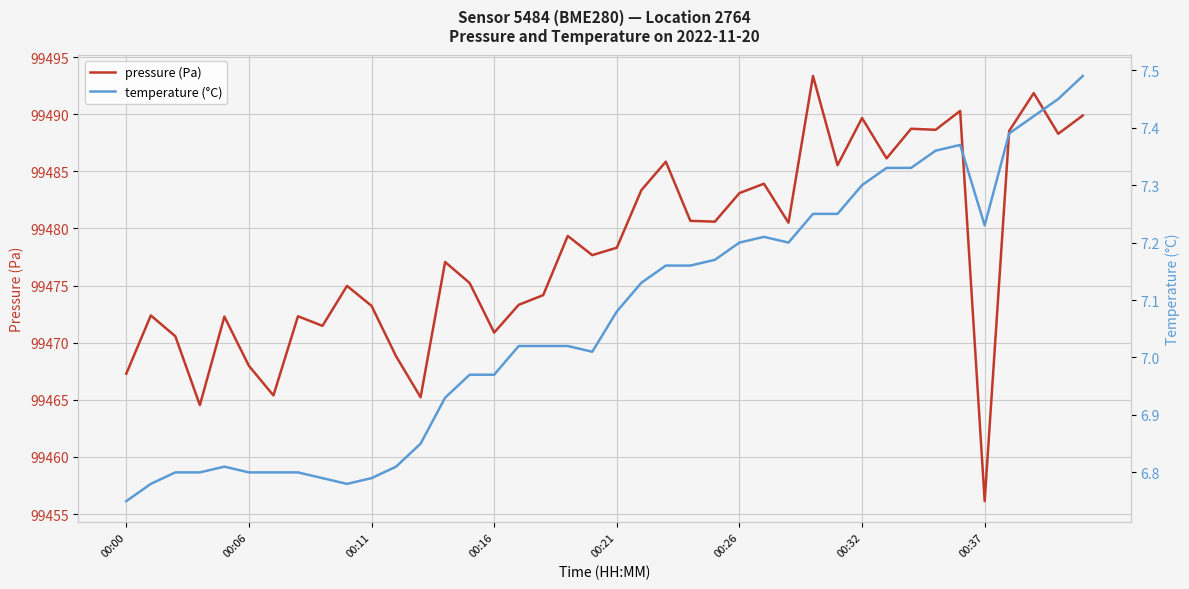

What is the lowest value of the pressure (Pa) series?

99456.1